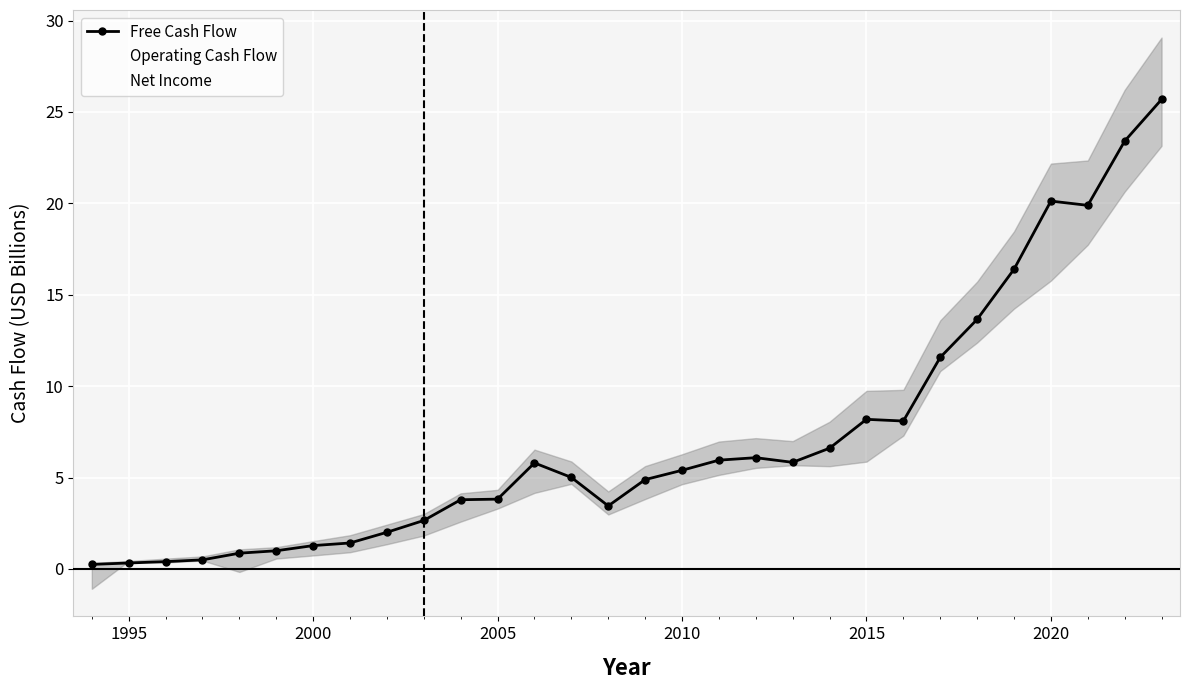

What is the maximum value for Free Cash Flow?

25.7